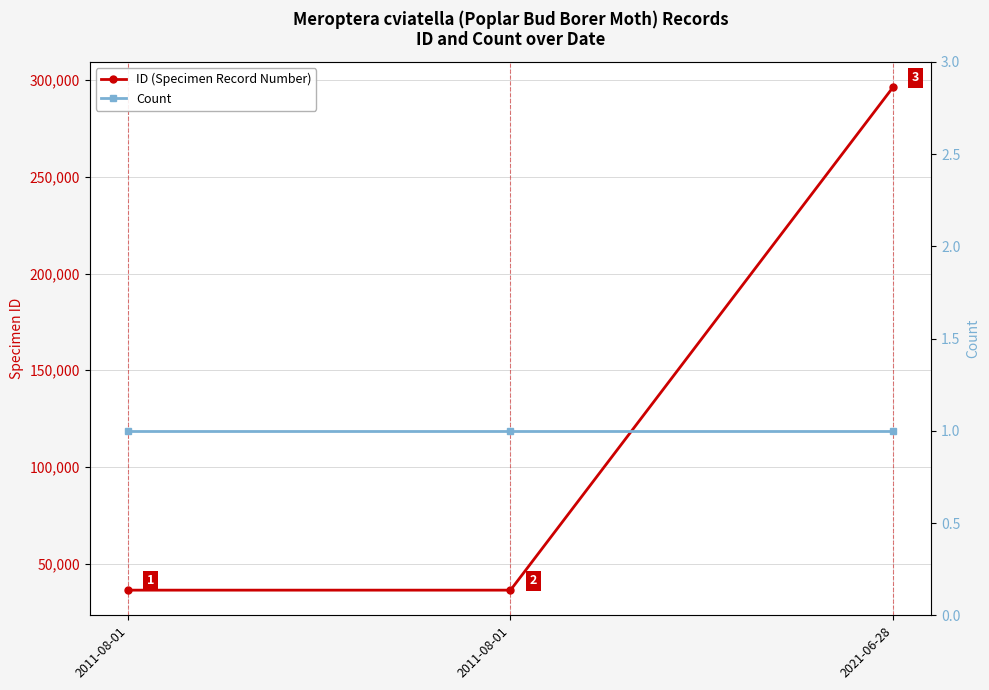

Is it true that ID (Specimen Record Number) equals 296308 at 2021-06-28?

True